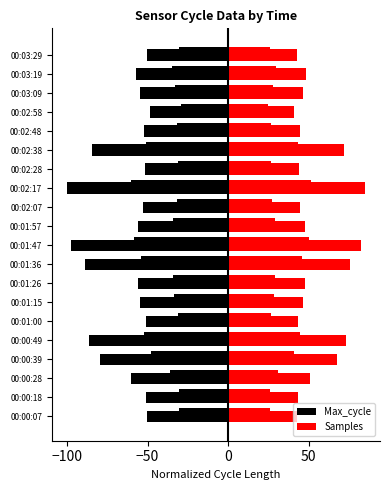

Which series has the largest range (max minus min)?

Max_cycle